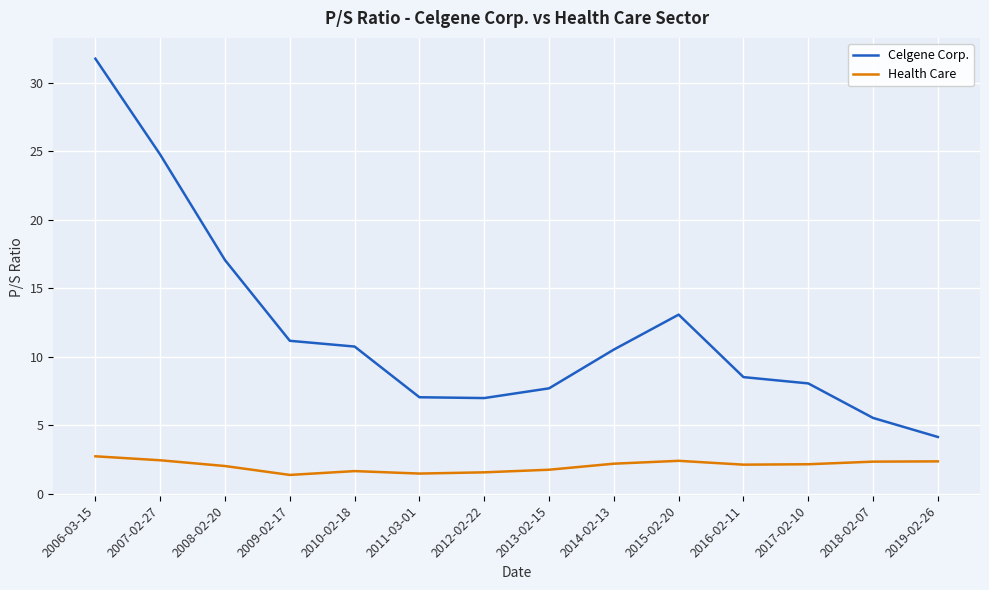

At 2008-02-20, list the series in order from smallest to largest.

Health Care, Celgene Corp.